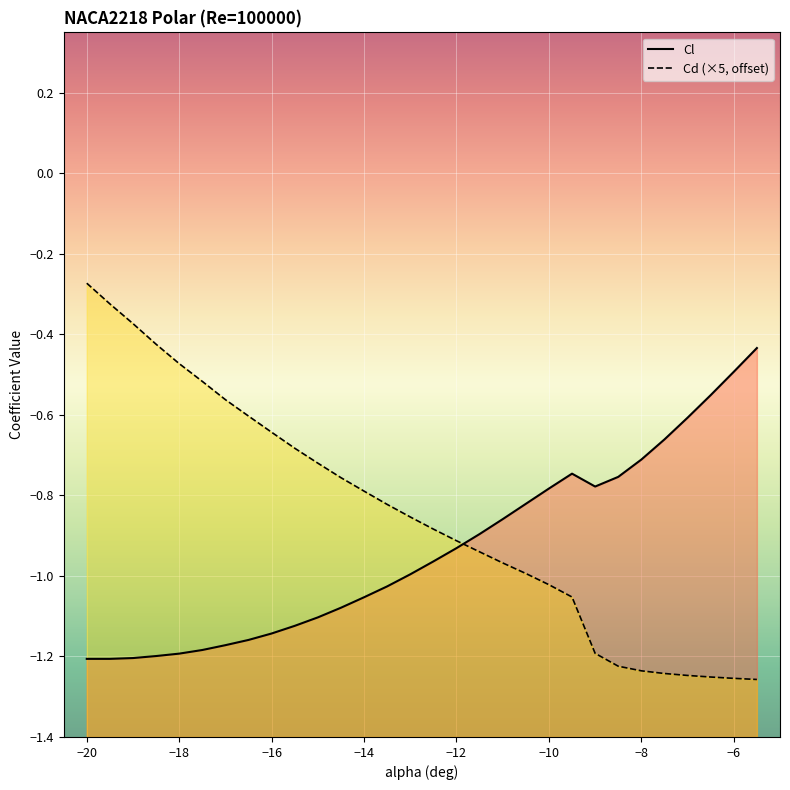

List the series in order of their peak value, highest first.

Cd (×5, offset), Cl